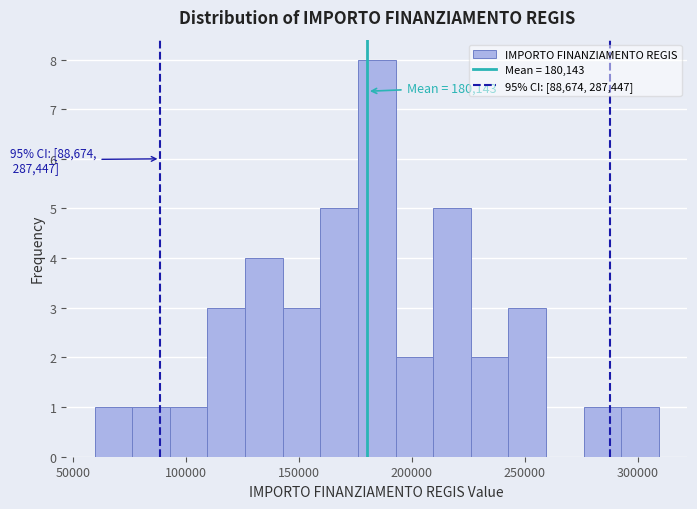

Around what value on the x-axis is the tallest bar? Give the approximate position of its centre, as read against the axis.

185000